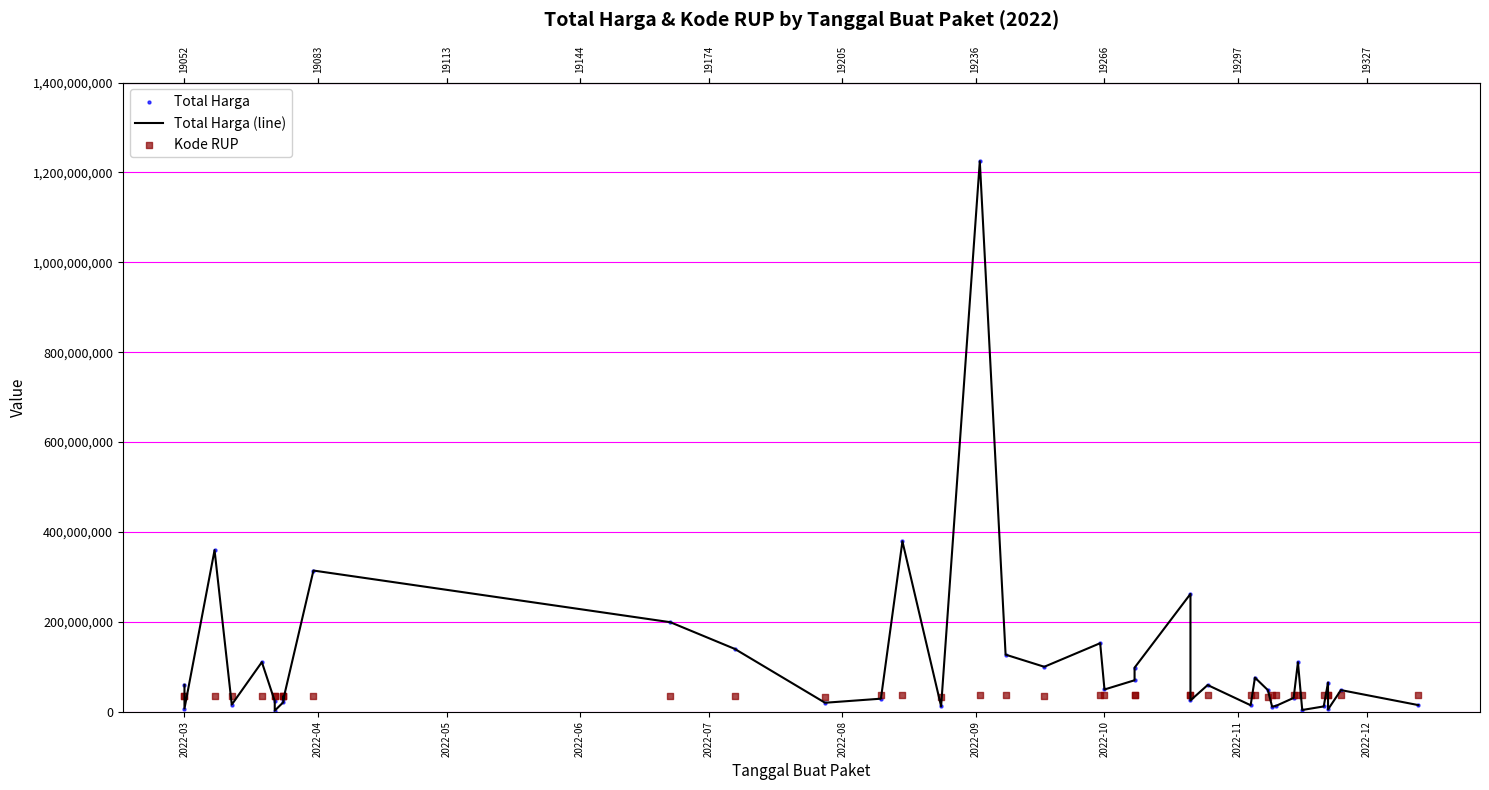

Is the value of Total Harga (line) at 15 greater than the value of Total Harga at 2022-06?

Yes